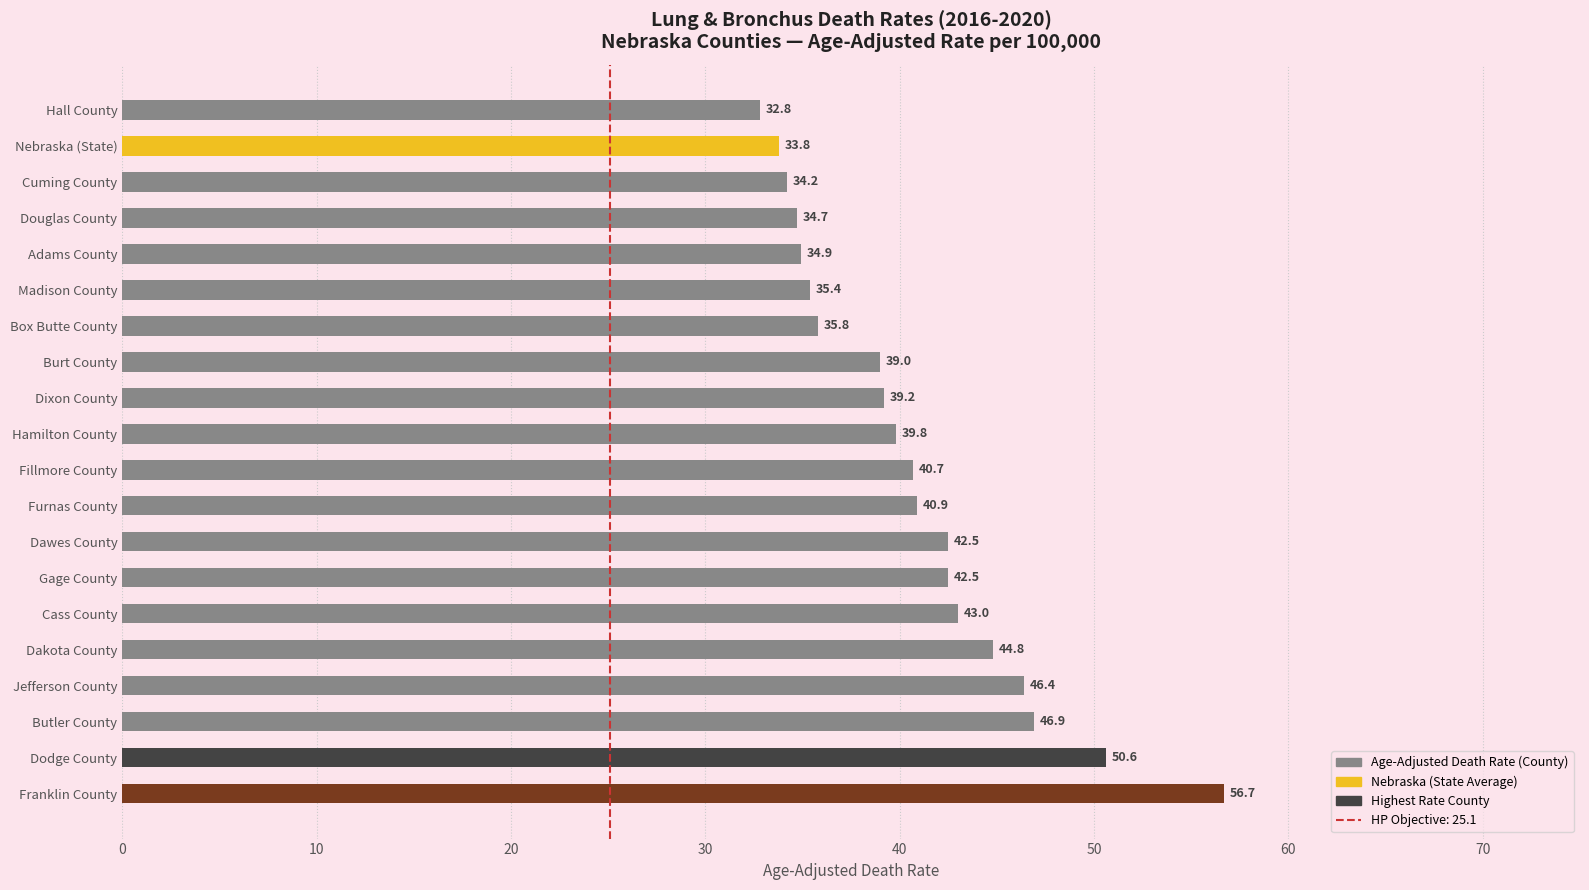

Which has a higher value, Dixon County or Nebraska (State)?

Dixon County